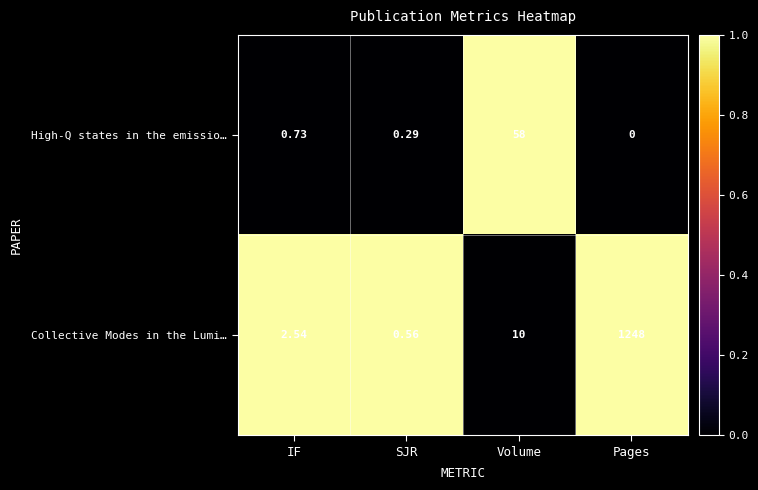

At which label does Collective Modes in the Lumi… reach its peak?

Pages